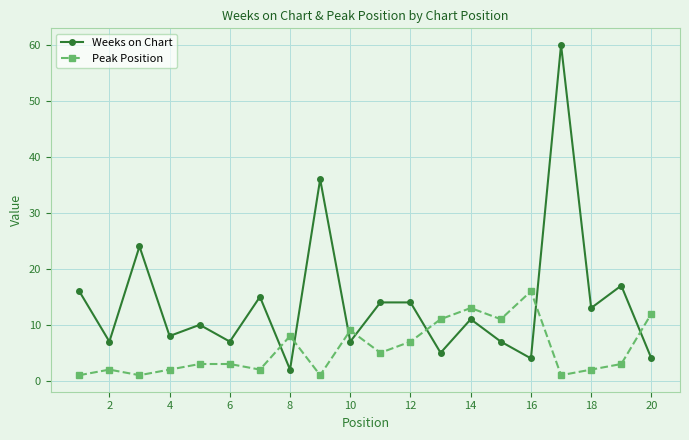

List the series in order of their overall mean, lowest first.

Peak Position, Weeks on Chart